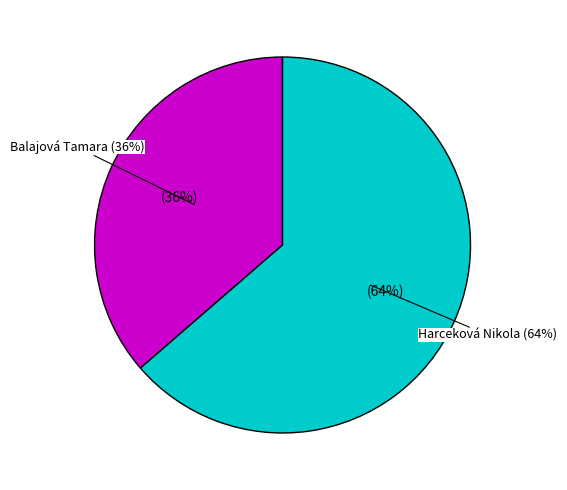

How many segments does this pie chart have?

2